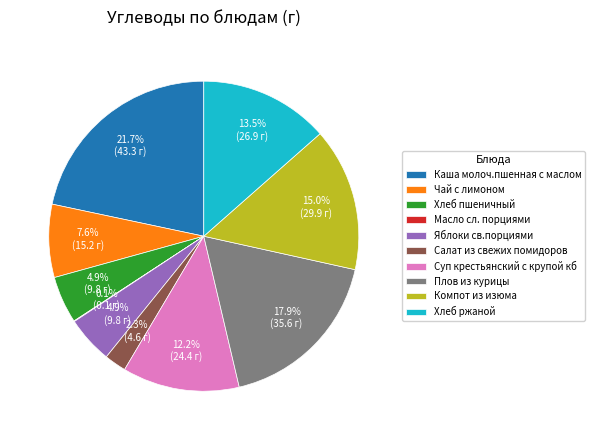

What is the ratio of the value at Плов из курицы to the value at Каша молоч.пшенная с маслом?

0.8